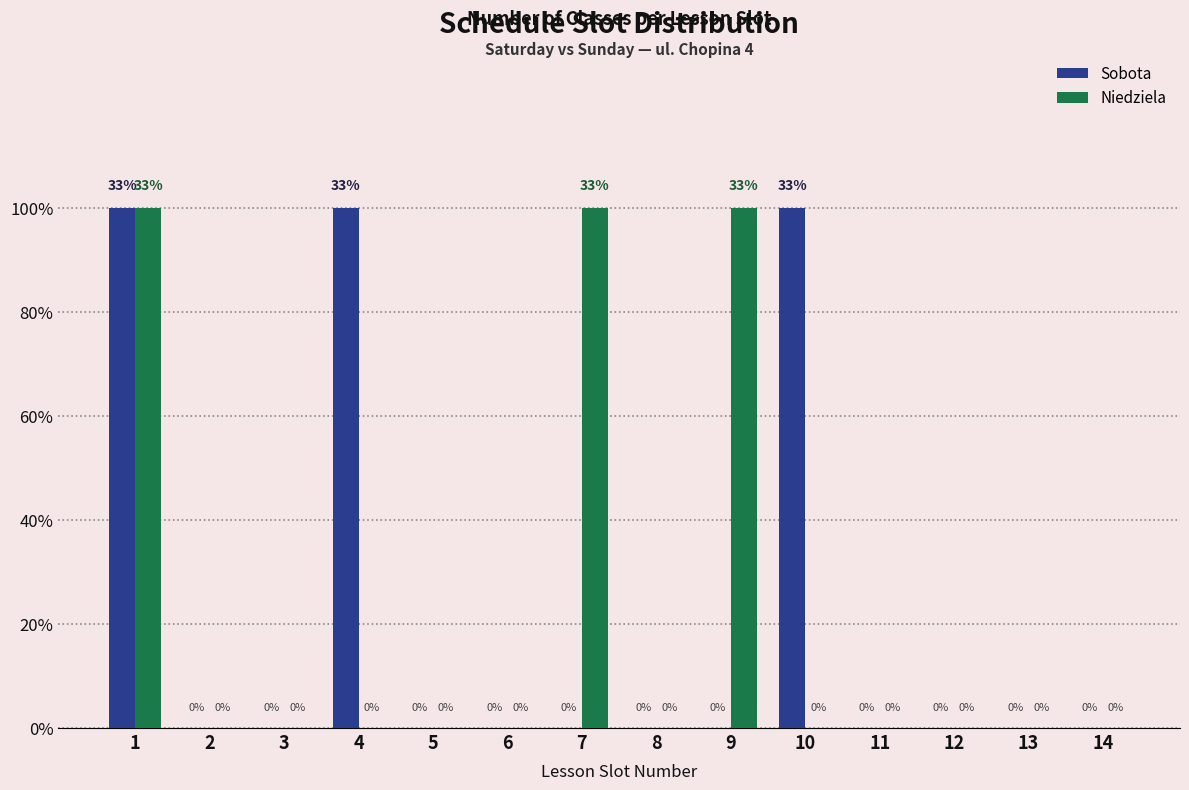

What are all the series names shown in the legend?

Sobota, Niedziela